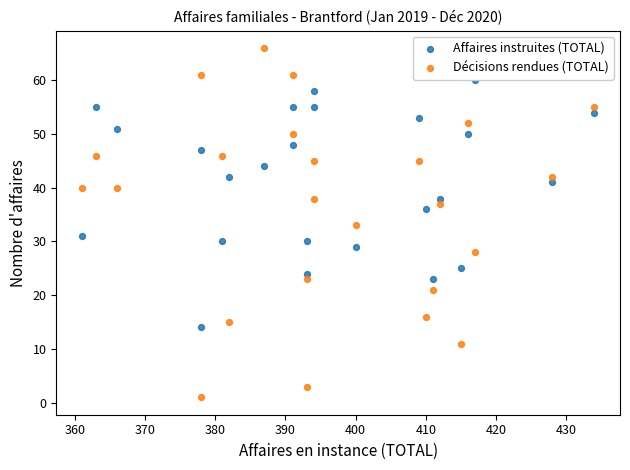

Across all data points, what is the range of Y values (max minus min)?

65